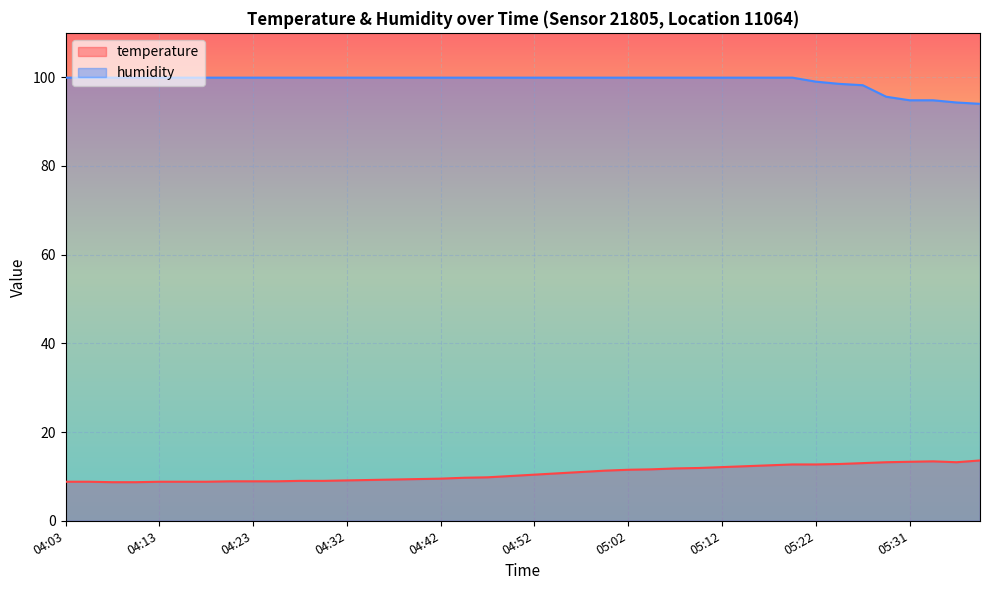

Rank the series by their average value, from highest to lowest.

humidity, temperature